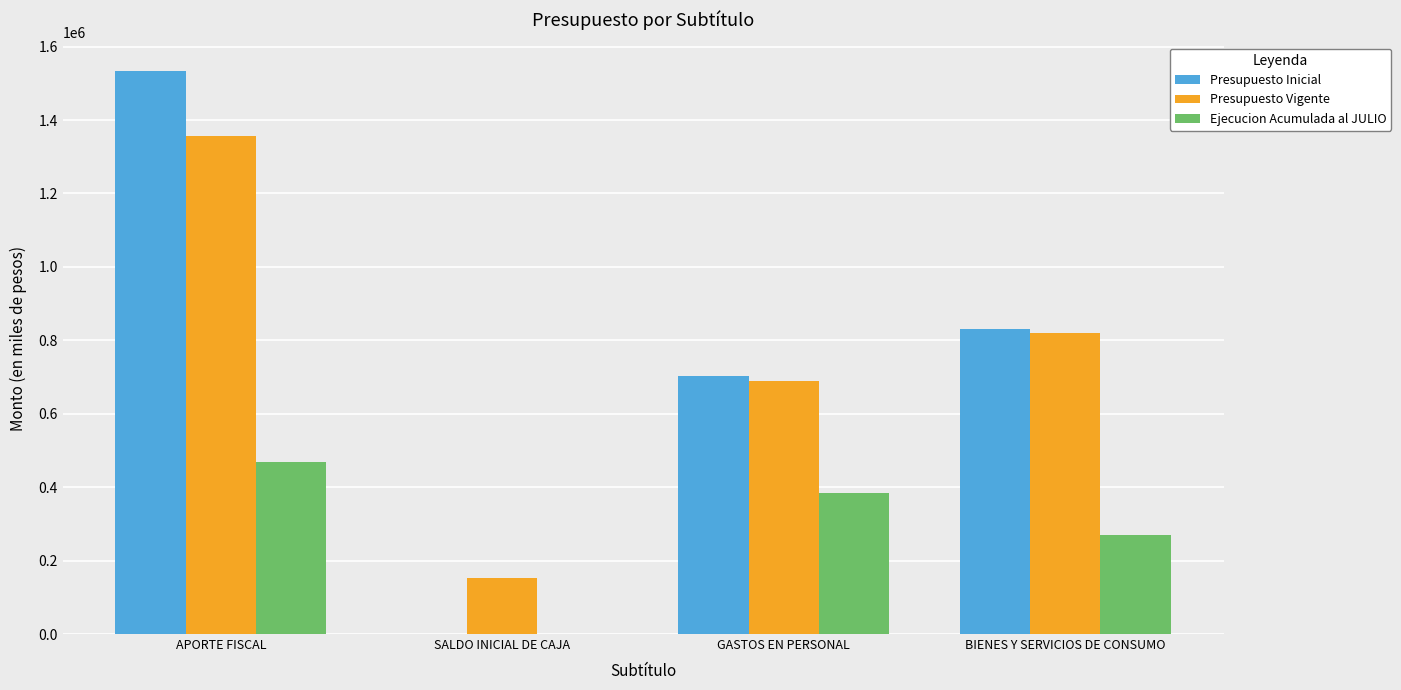

Count the number of categories in the chart.

4